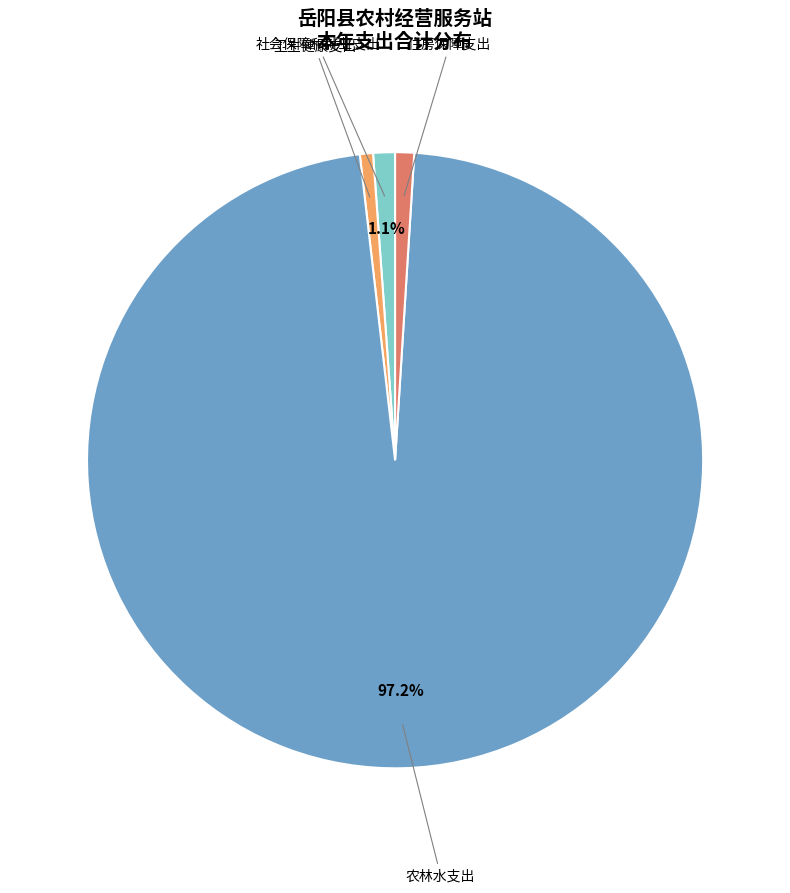

Is there a majority slice in this chart?

Yes